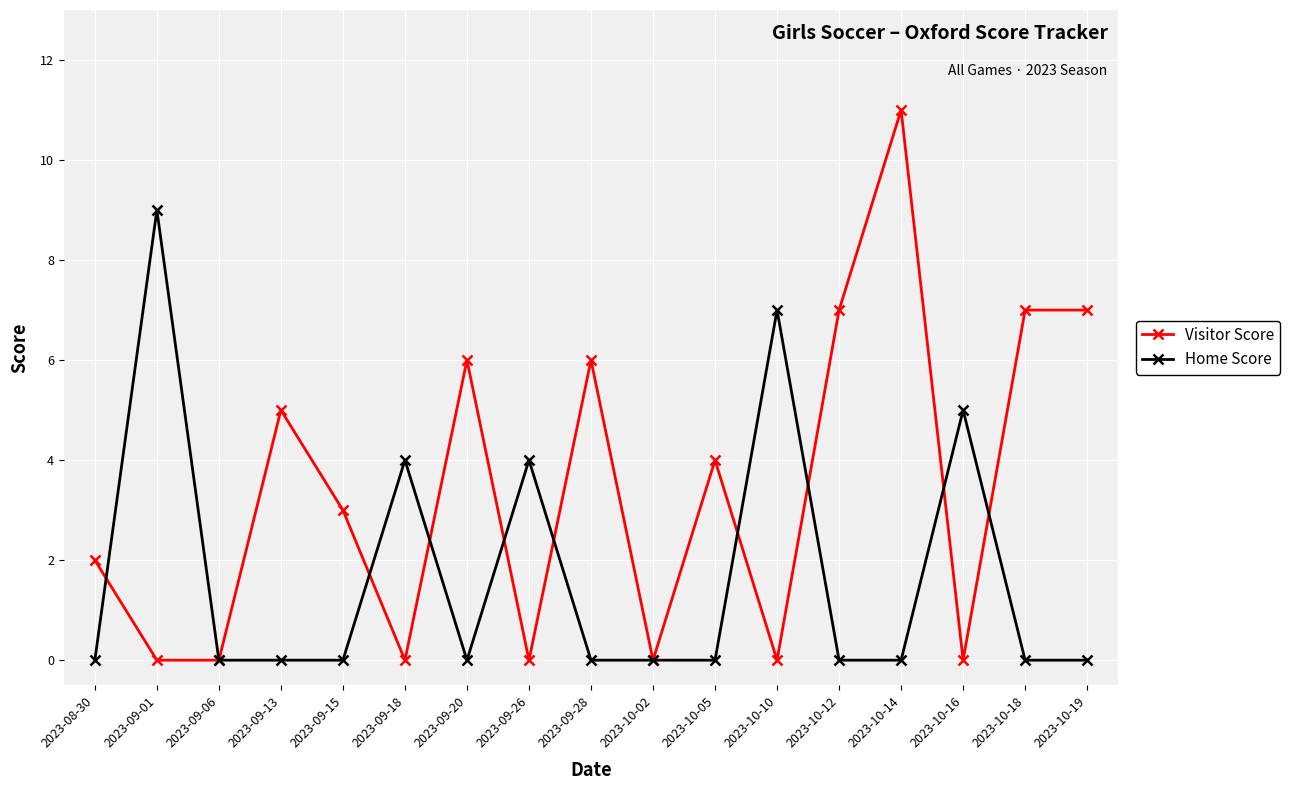

What is the difference between the second highest and minimum values in the Home Score series?

7